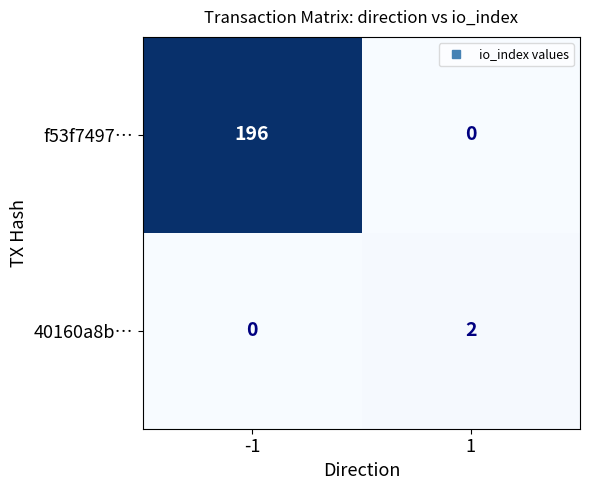

Reading right to left, list all the values displayed in this chart.

f53f7497…: 1=0	-1=196
40160a8b…: 1=2	-1=0